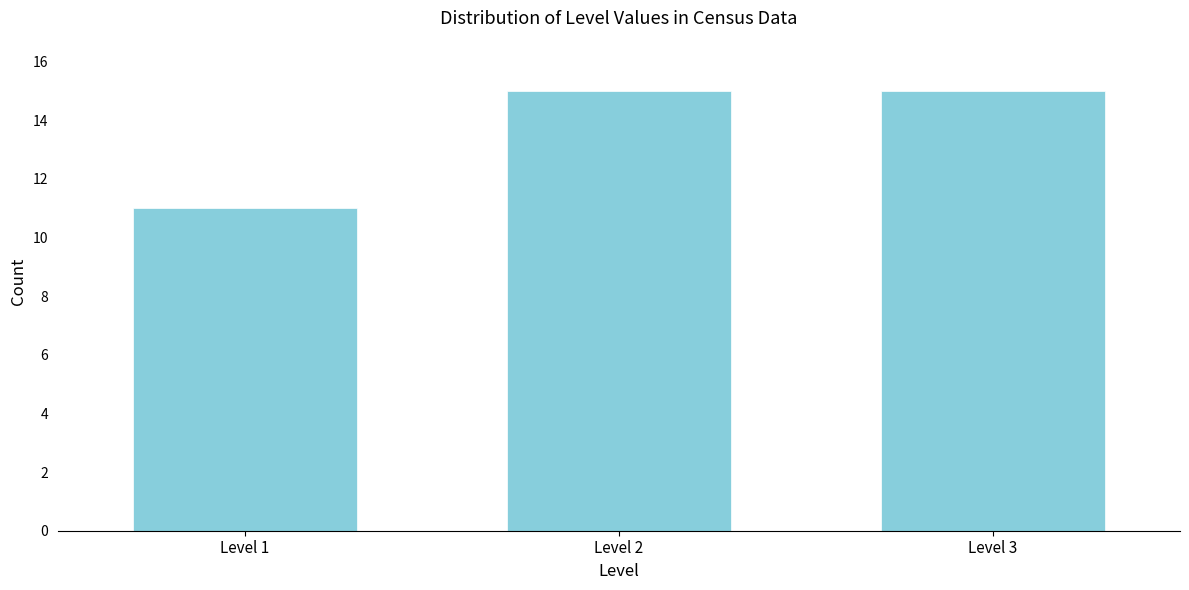

Reading left to right, extract all data points from this chart.

Level 1=11	Level 2=15	Level 3=15